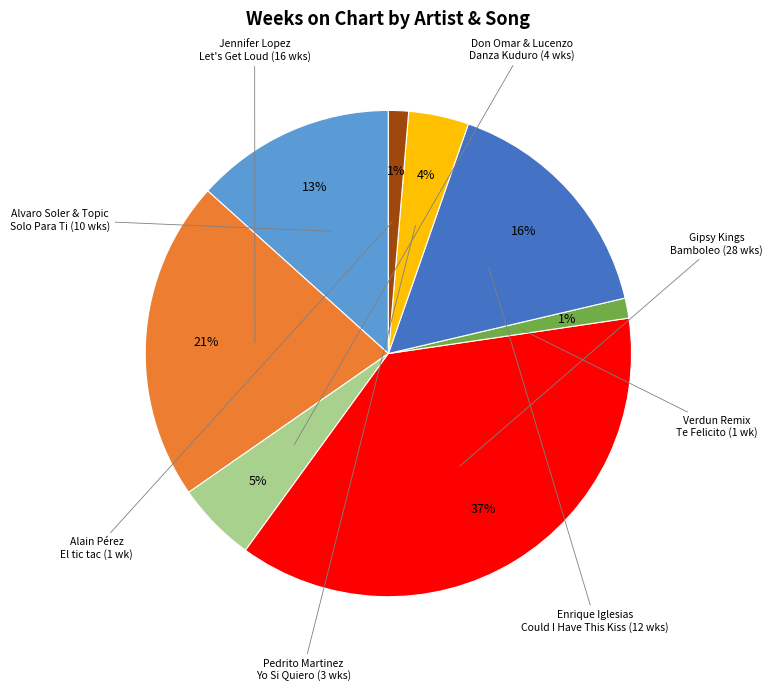

To the nearest percent, what is the average slice percentage?

12%